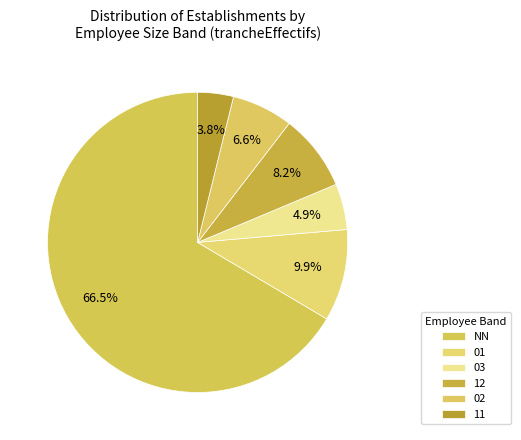

What percentage is NOT represented by NN?

33.5%